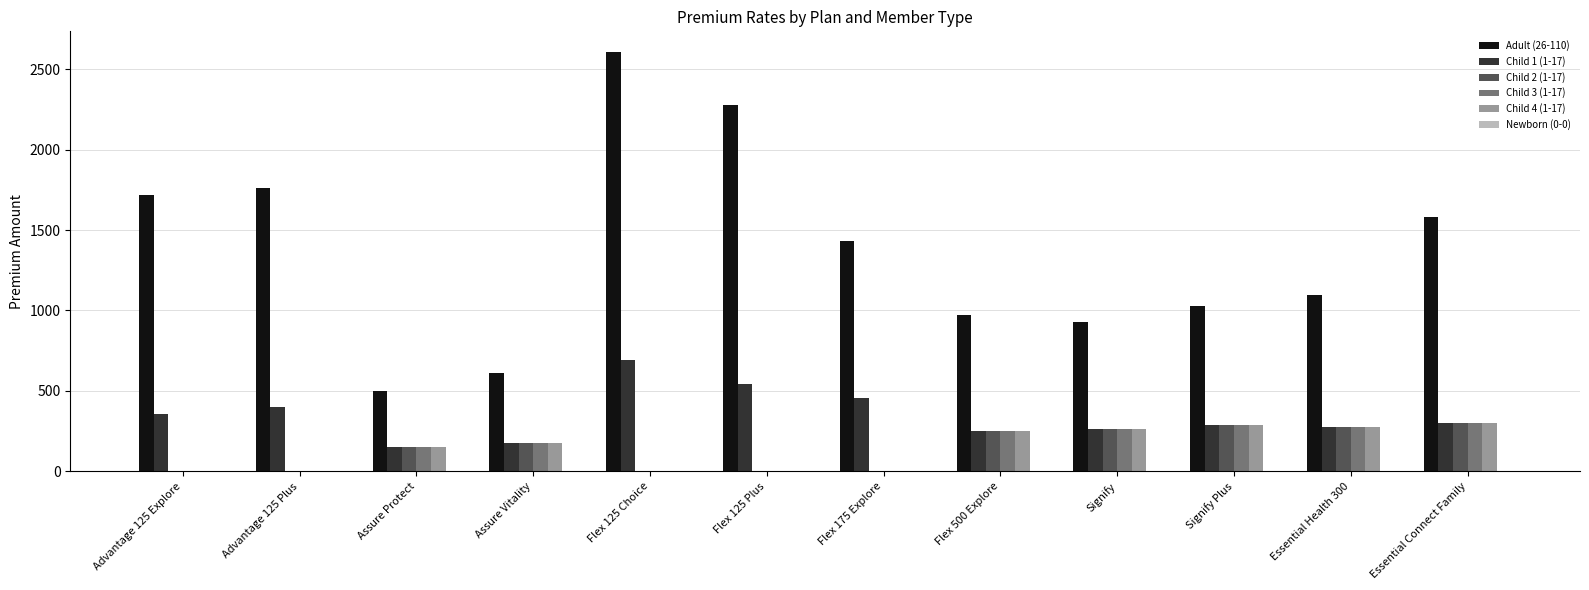

At which label does Child 2 (1-17) first exceed 177?

Assure Vitality